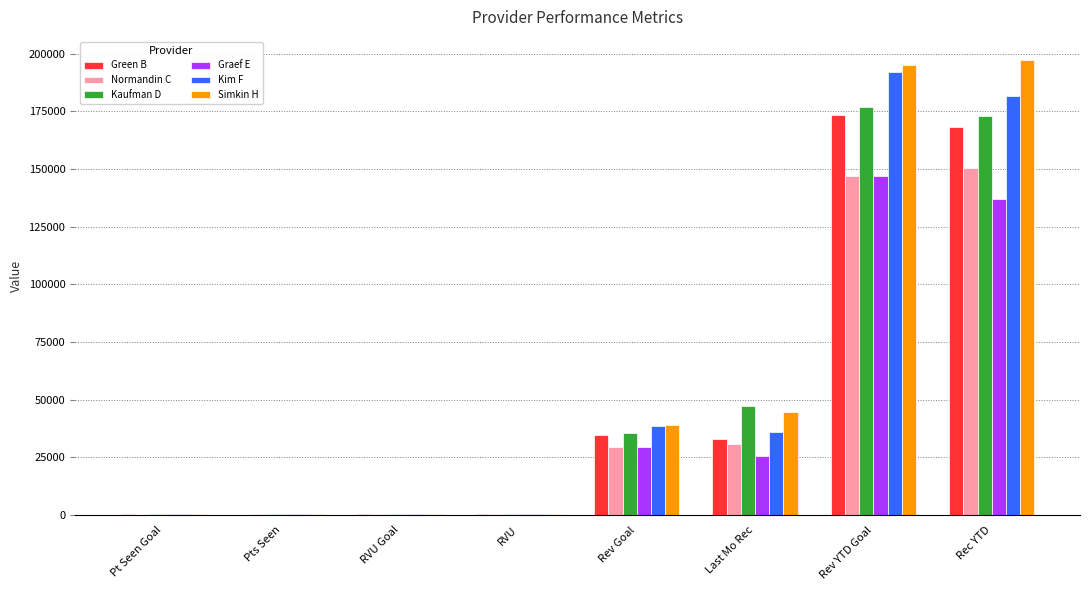

Which series has the largest range (max minus min)?

Simkin H